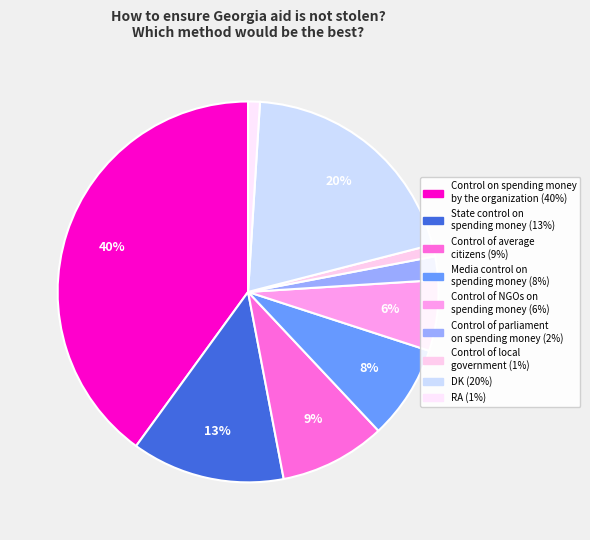

Count the number of slices in the pie.

9